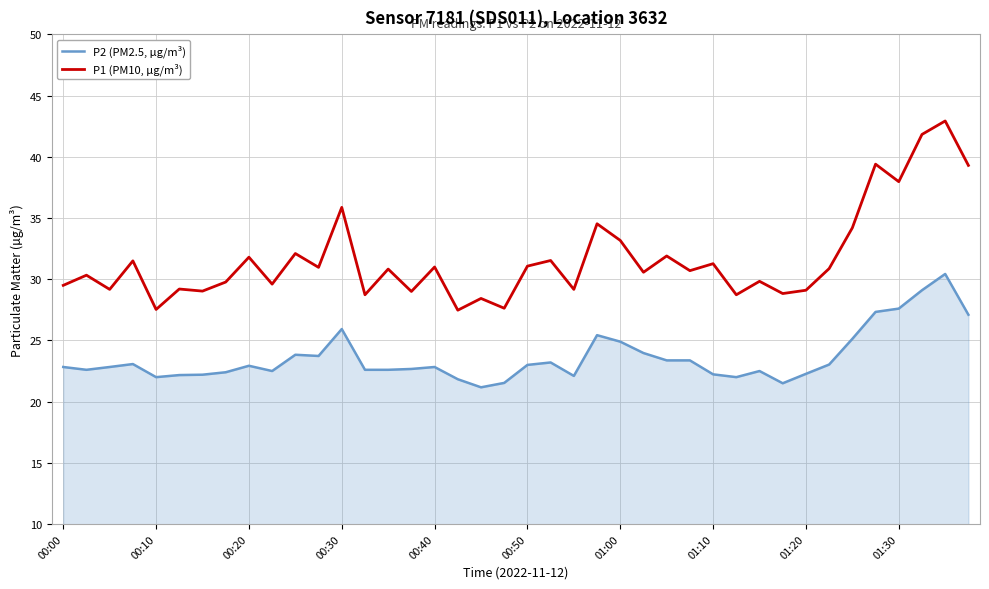

What is the sum of all P2 (PM2.5, µg/m³) values?

943.8